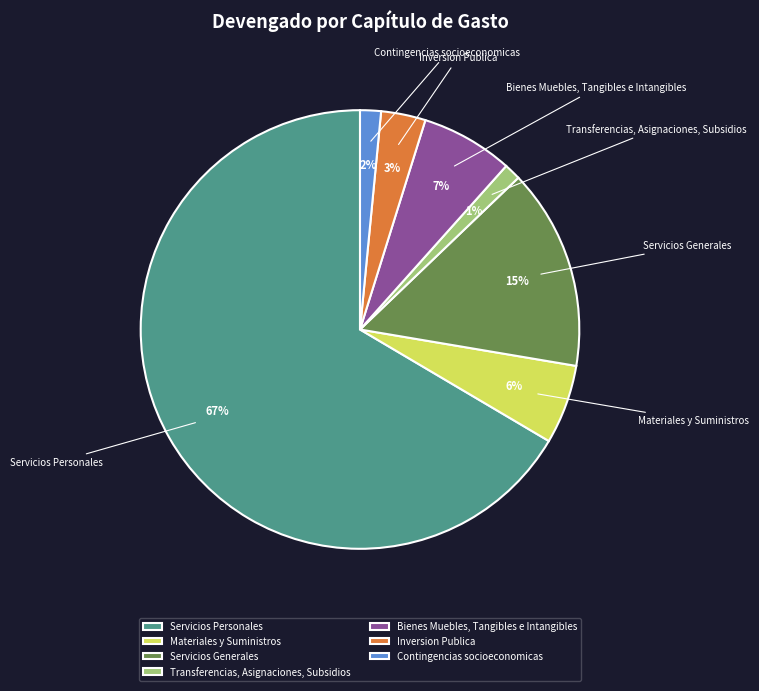

Between Transferencias, Asignaciones, Subsidios and Servicios Personales, which is larger?

Servicios Personales